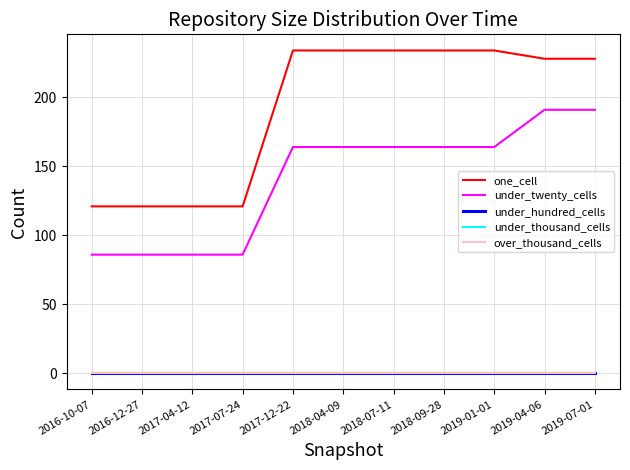

Which series has the largest range (max minus min)?

one_cell